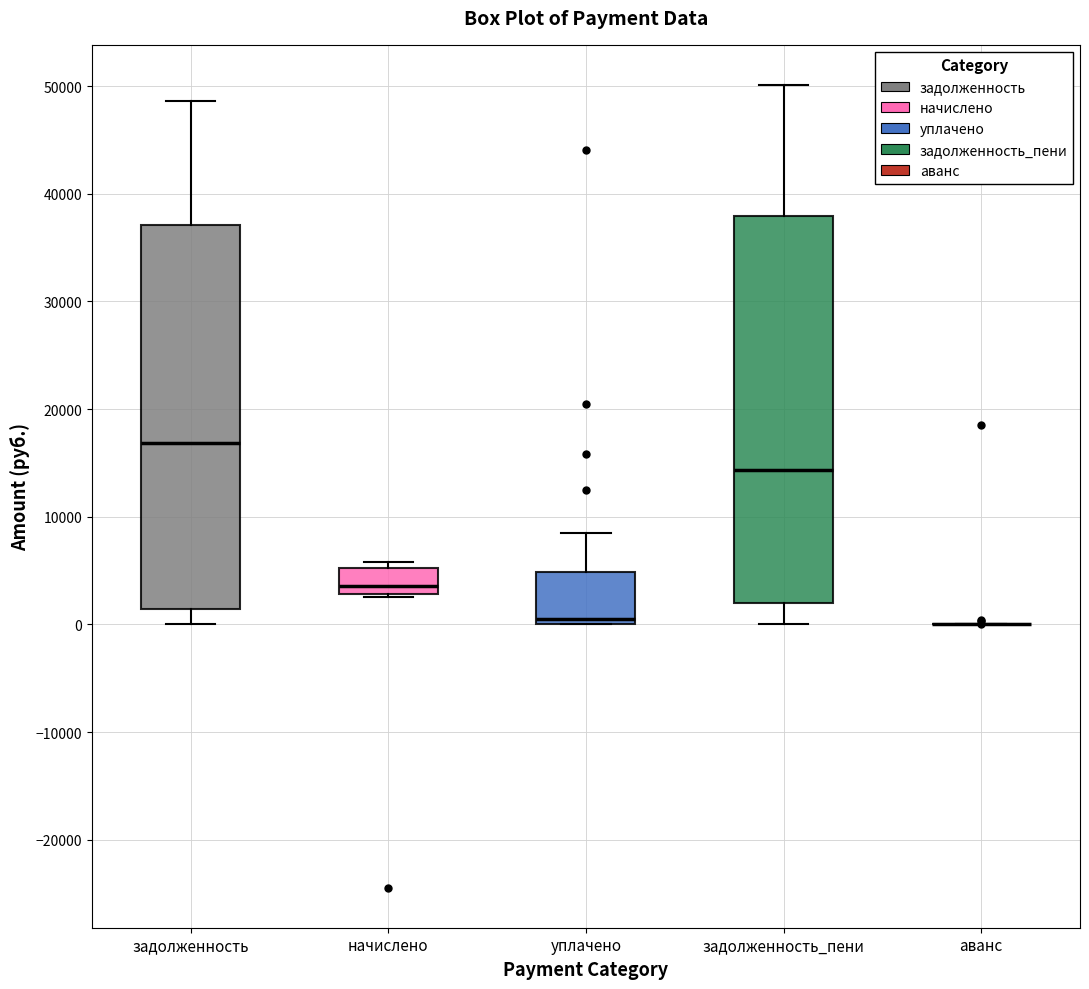

Where does the median line of the box for уплачено sit on the y-axis? The values are not printed on the chart, so give them approximately, as read against the axis.

1000